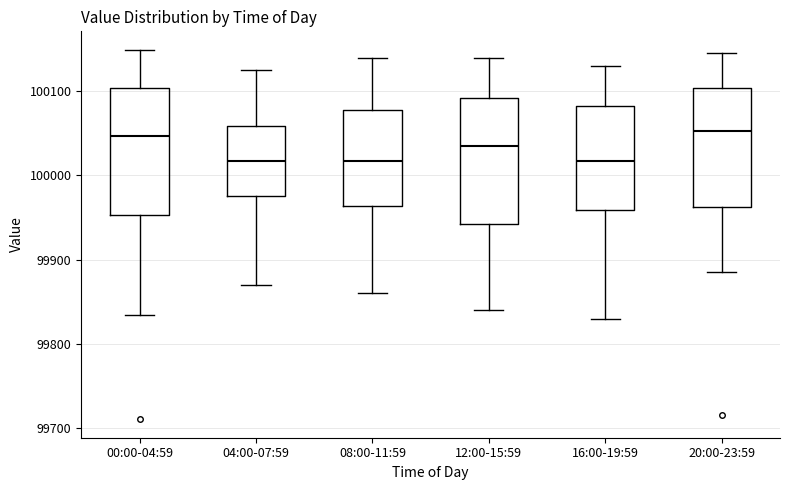

Reading left to right, transcribe this box plot: for each box, give where its median line is, the range the box spans, and where its two whiskers end, as read against the y-axis. The values are not printed on the chart, so give them approximately, as read against the axis.

00:00-04:59: median 100050, box 99950 to 100100, whiskers 99830 to 100150
04:00-07:59: median 100020, box 99980 to 100060, whiskers 99870 to 100130
08:00-11:59: median 100020, box 99960 to 100080, whiskers 99860 to 100140
12:00-15:59: median 100040, box 99940 to 100090, whiskers 99840 to 100140
16:00-19:59: median 100020, box 99960 to 100080, whiskers 99830 to 100130
20:00-23:59: median 100050, box 99960 to 100100, whiskers 99890 to 100150